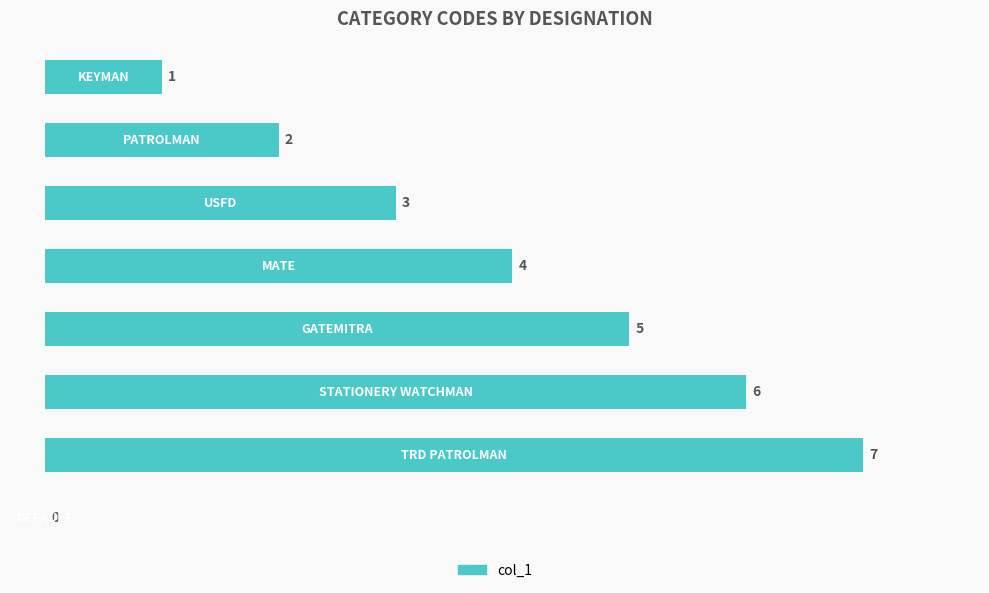

How many values are between 2 and 6?

5